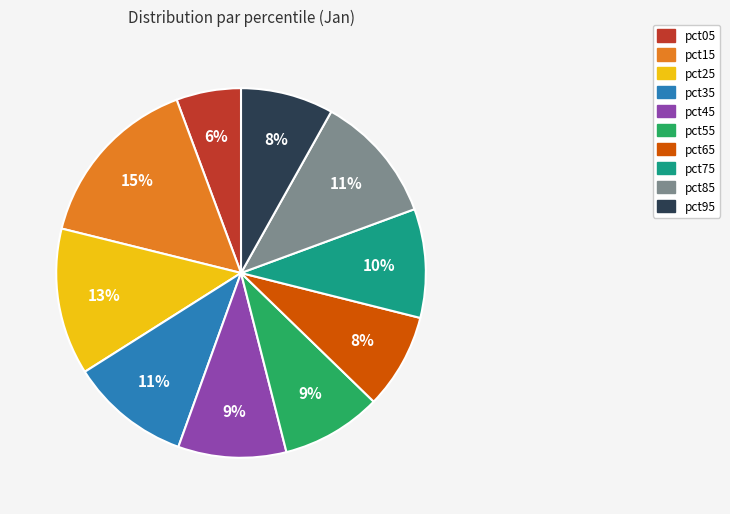

Is the sum of pct85 and pct75 greater than half?

No